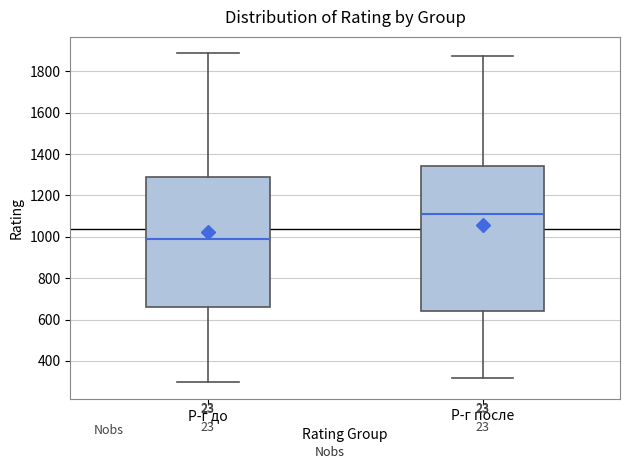

Reading left to right, transcribe this box plot: for each box, give where its median line is, the range the box spans, and where its two whiskers end, as read against the y-axis. The values are not printed on the chart, so give them approximately, as read against the axis.

Р-г до: median 1000, box 660 to 1280, whiskers 300 to 1880
Р-г после: median 1120, box 640 to 1340, whiskers 320 to 1880